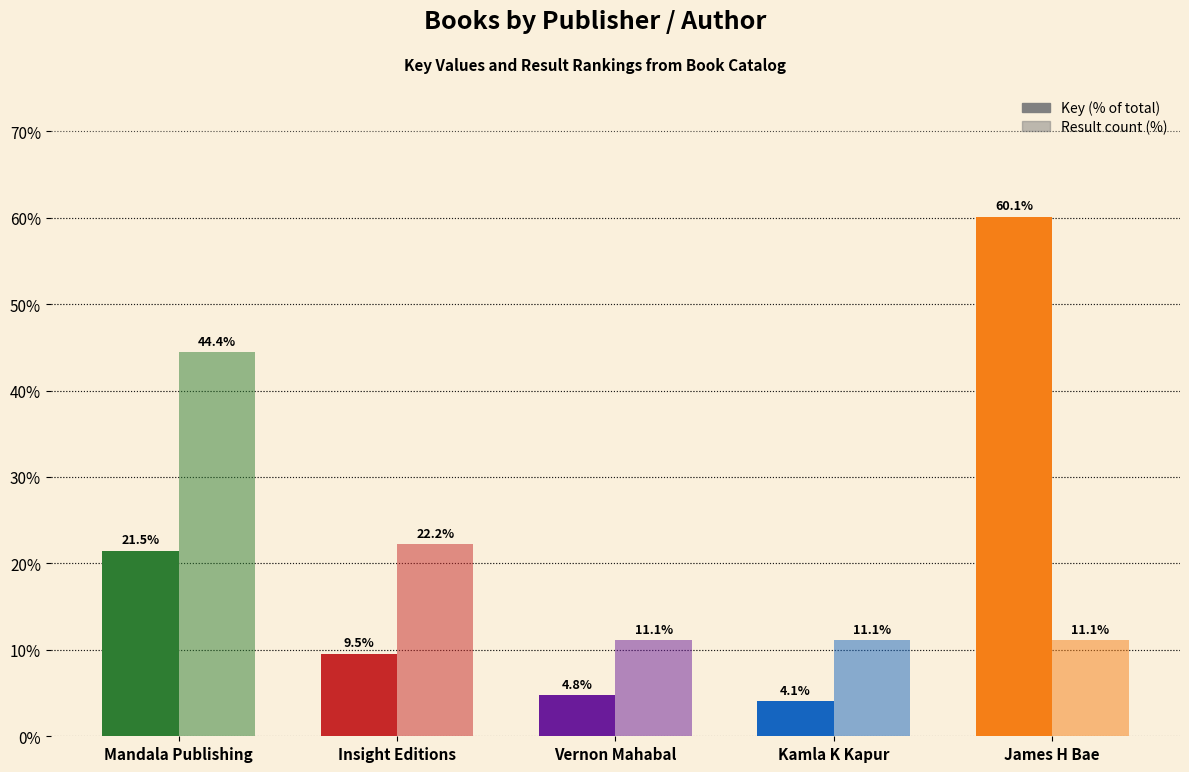

How many bars are there in total?

10